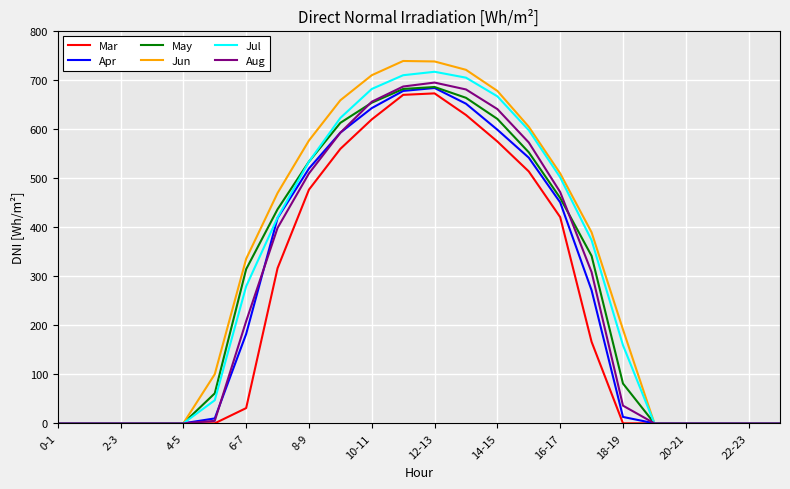

What is the maximum value for Mar?

672